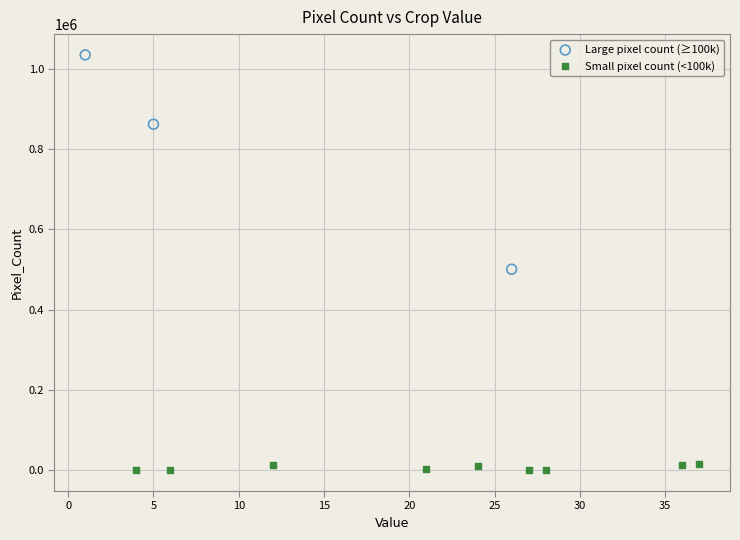

Which series contains the lowest Y value?

Small pixel count (<100k)